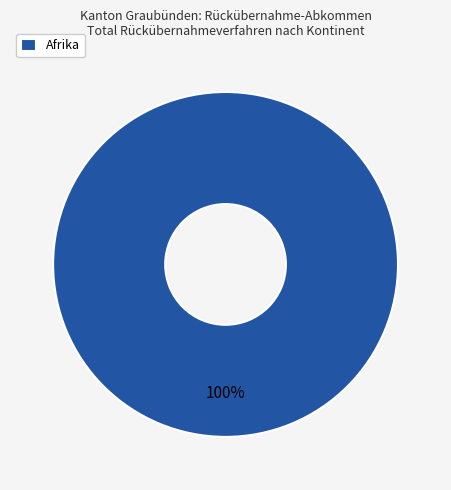

Rank the categories by value from lowest to highest.

Afrika